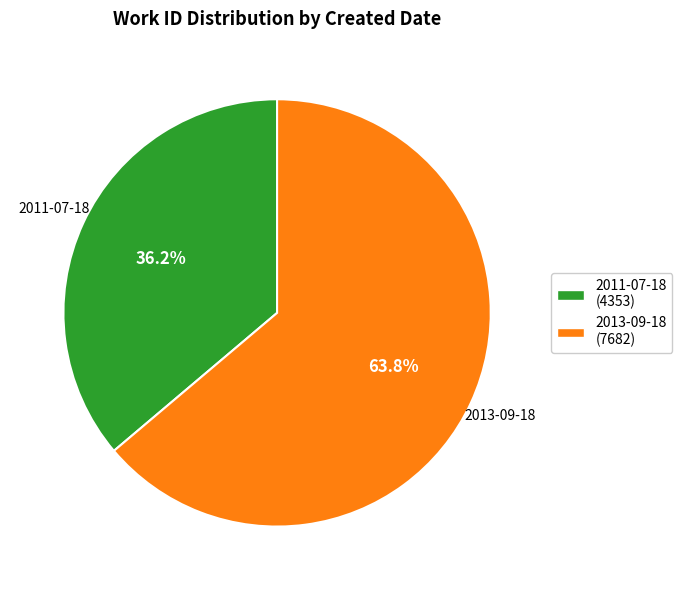

Which has a higher value, 2011-07-18 or 2013-09-18?

2013-09-18